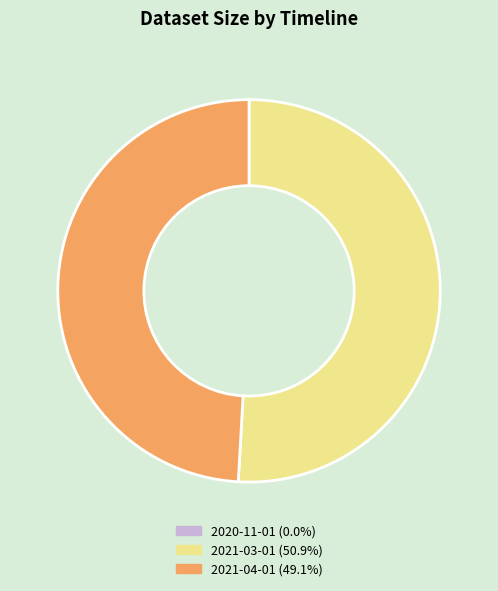

Does 2021-04-01 account for over 50% of the chart?

No